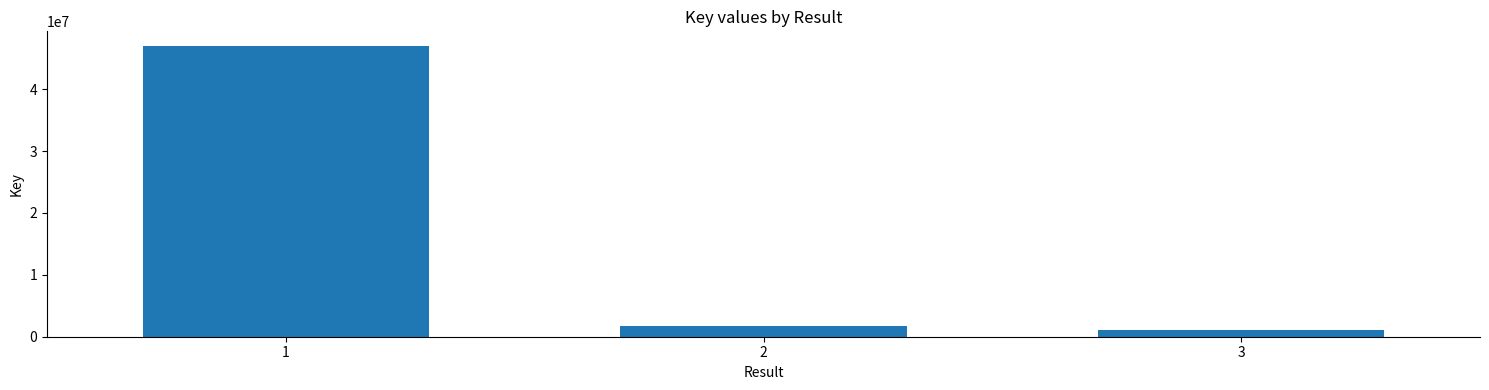

What is the change in value from 1 to 3?

-45937940